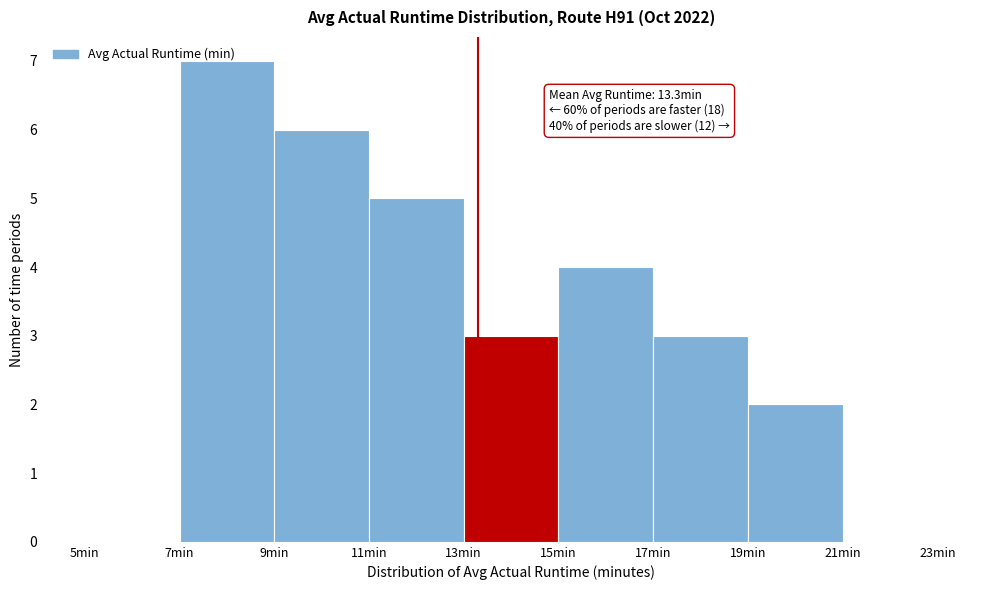

Which range on the x-axis has the tallest bar?

7 to 9